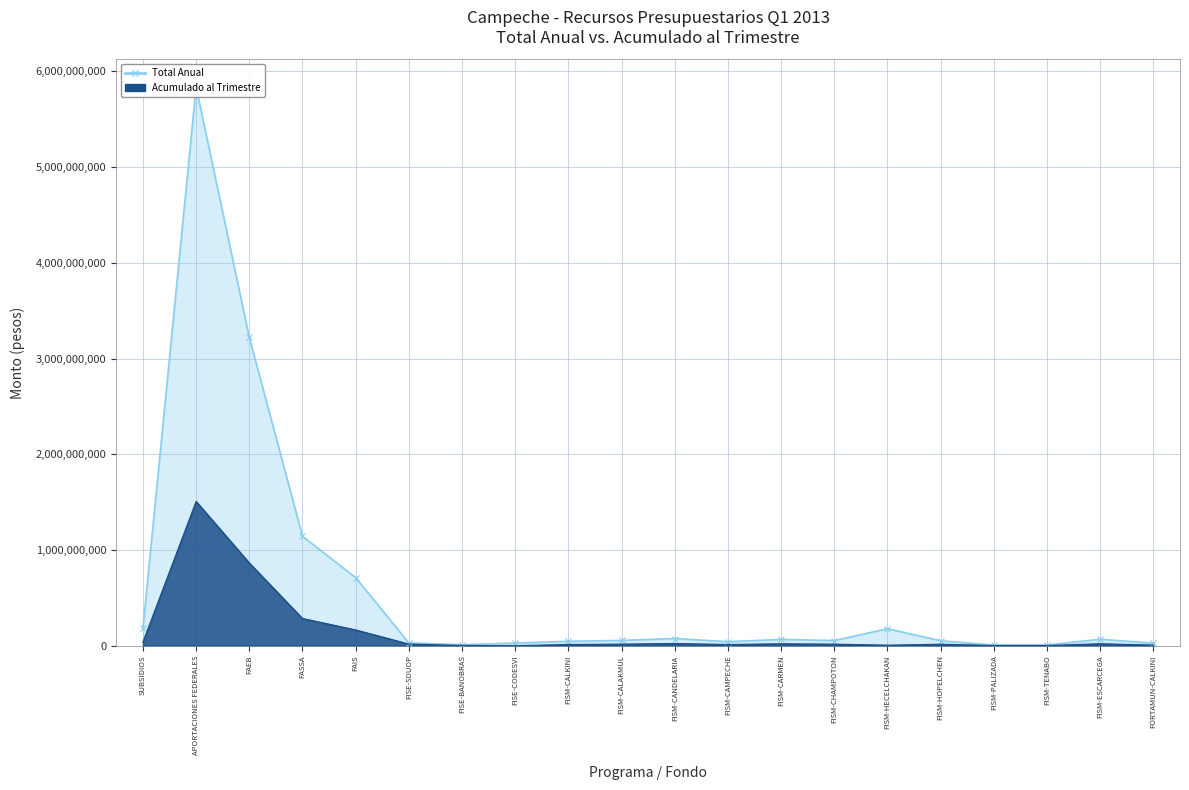

How many data points in Total Anual are above 54679970?

9